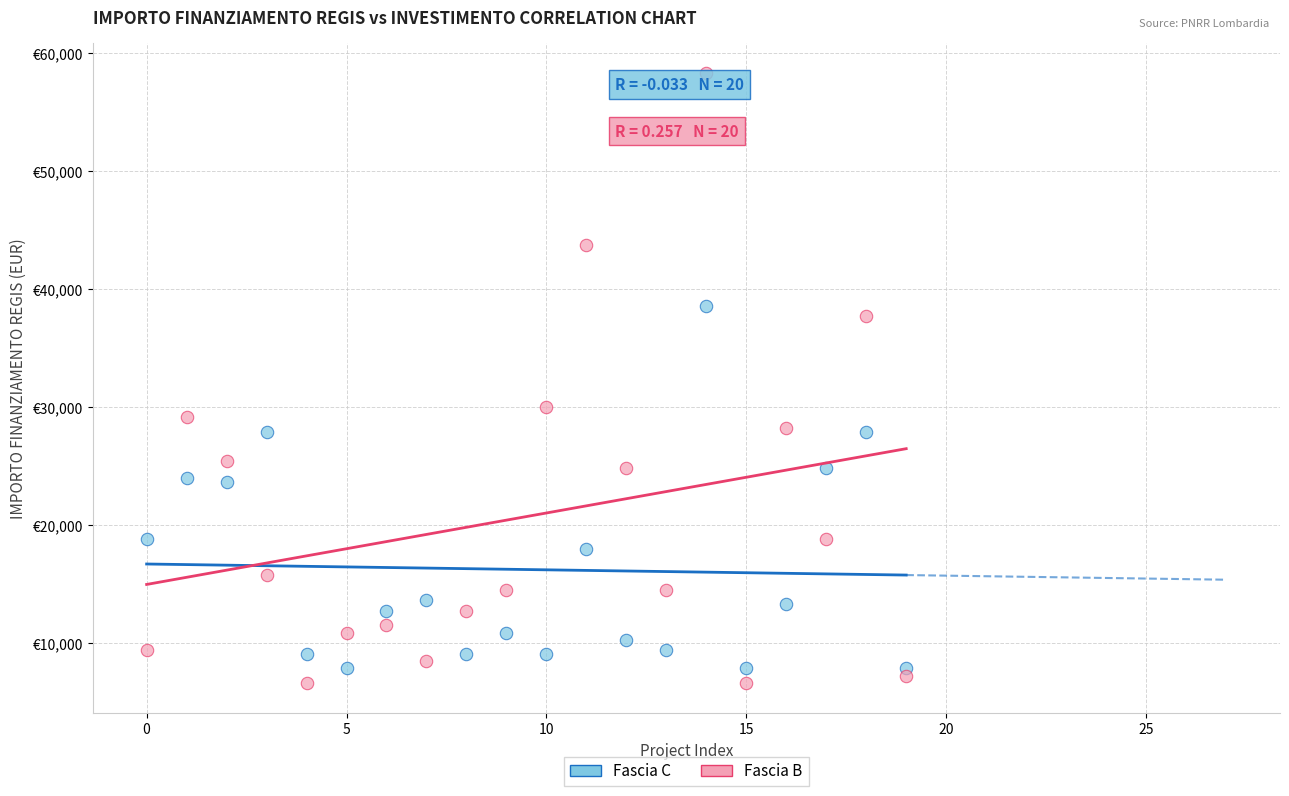

What are all the series names shown in the legend?

Fascia C, Fascia B